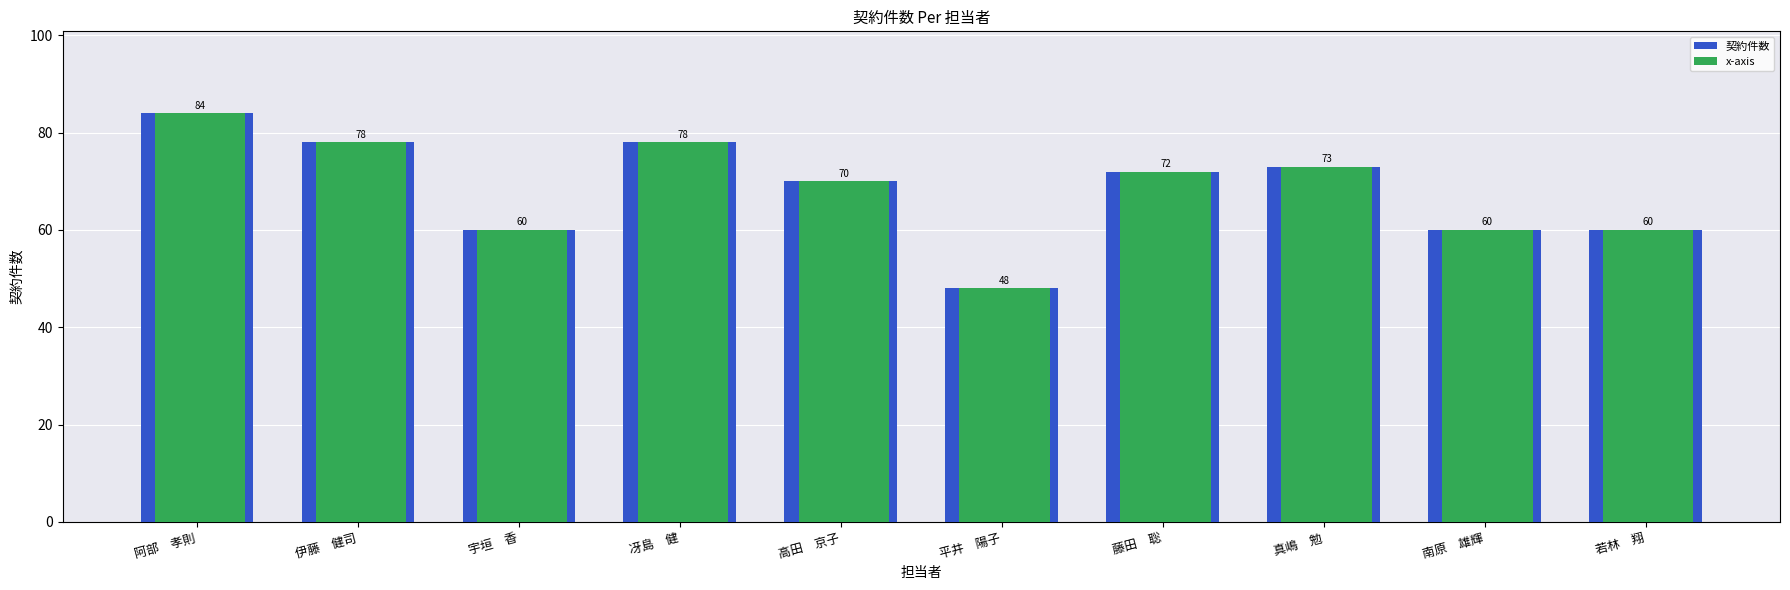

Count the x-axis values in the range 60 to 78.

8